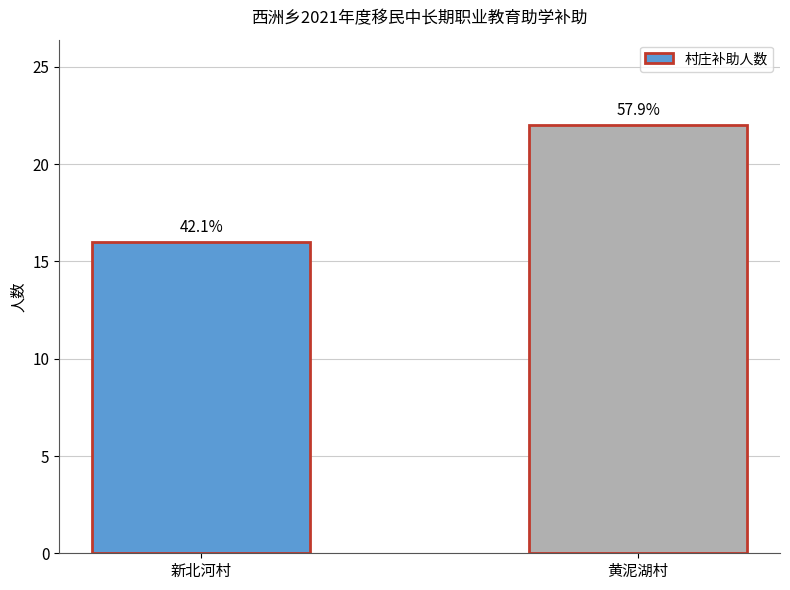

Does the chart contain any negative values?

No